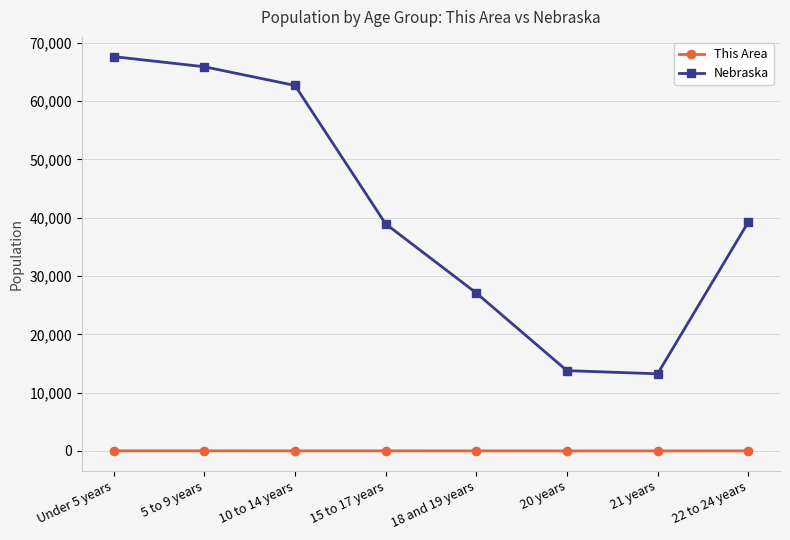

True or false: Nebraska and This Area cross at least once.

False